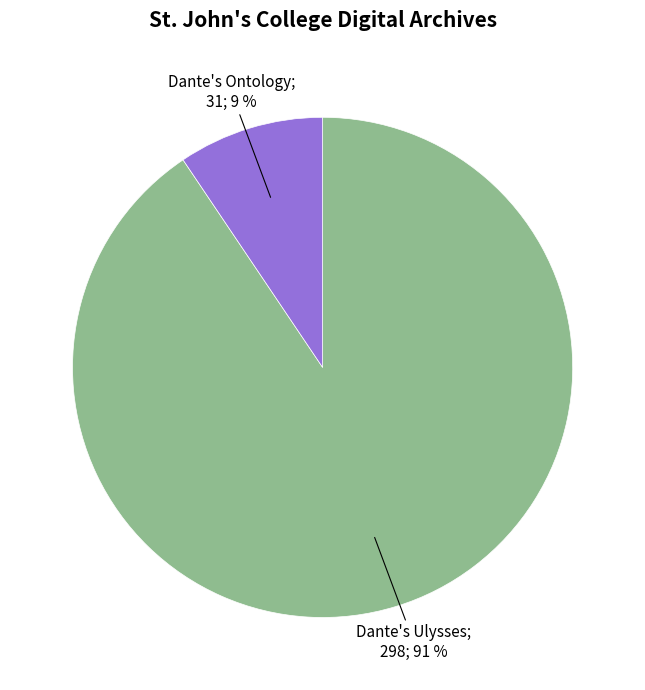

Is there a majority slice in this chart?

Yes